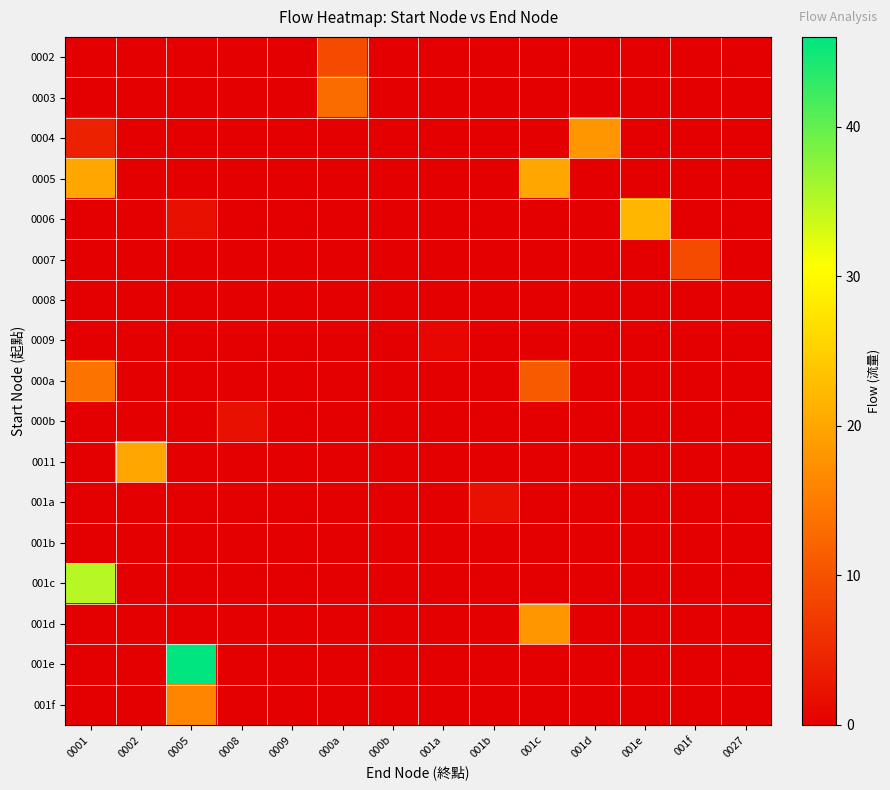

Rank the series by their maximum value, from lowest to highest.

0008, 001b, 0009, 000b, 001a, 0002, 0007, 0003, 000a, 001f, 0004, 001d, 0005, 0011, 0006, 001c, 001e